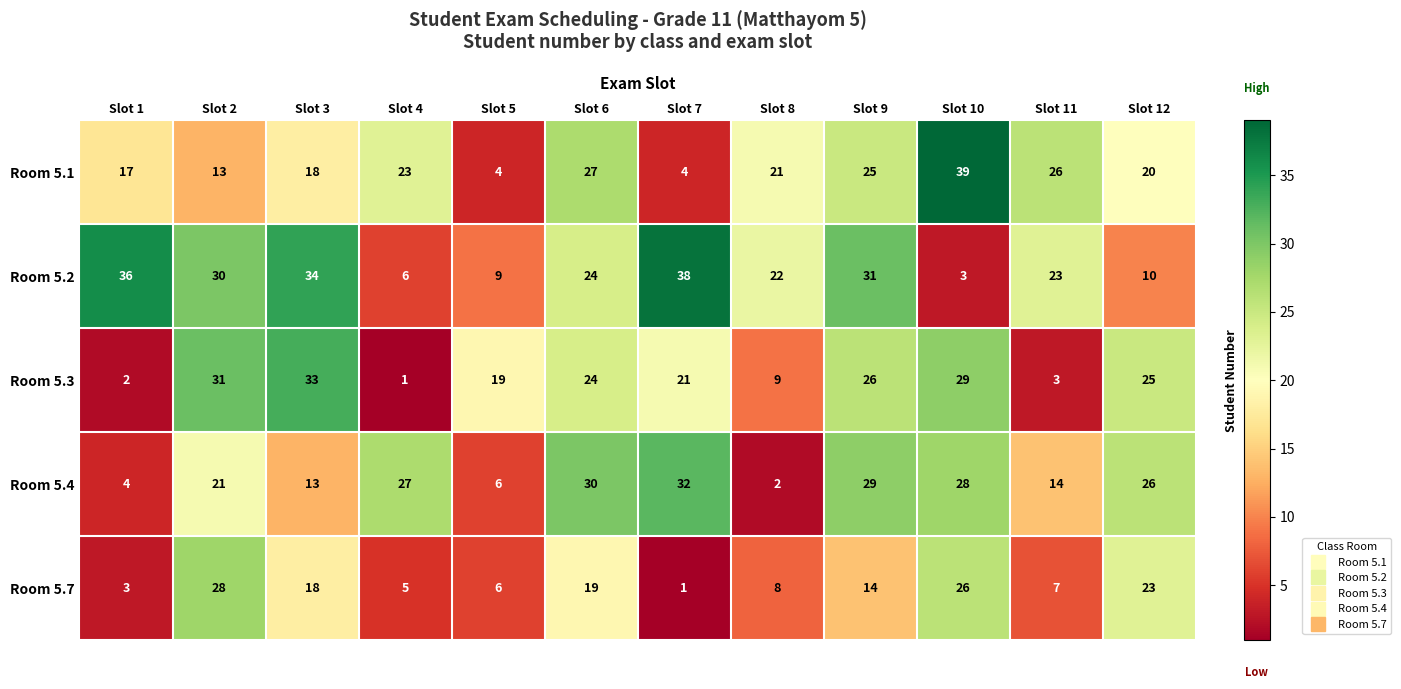

Where does the Room 5.7 series first go above 14?

Slot 2